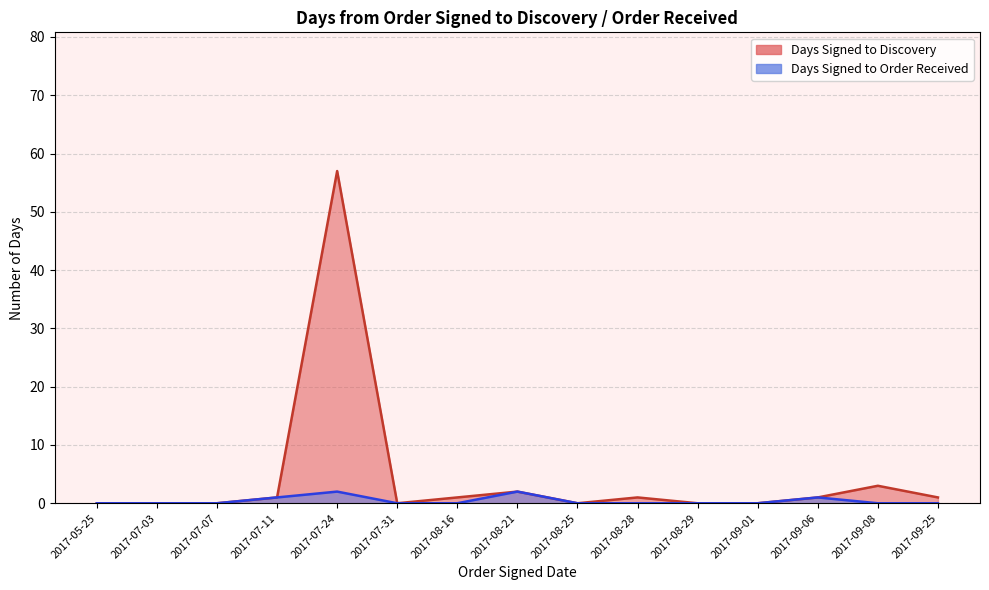

Is it true that Days Signed to Discovery equals 1 at 2017-08-21?

False